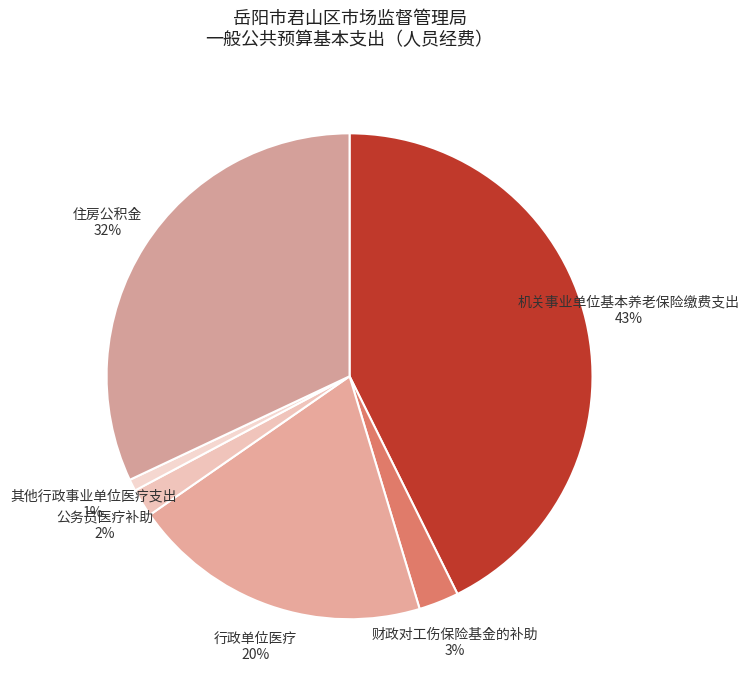

How many segments does this pie chart have?

6